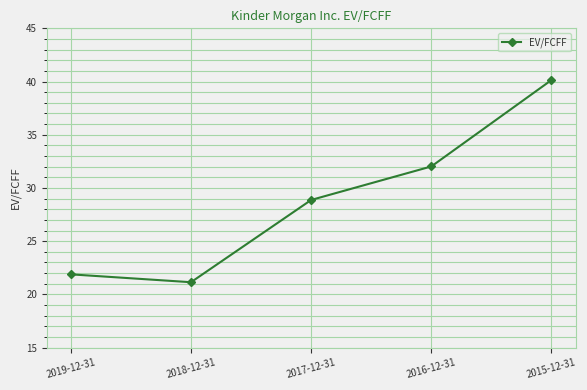

What is the label of the 3rd point from the left?

2017-12-31